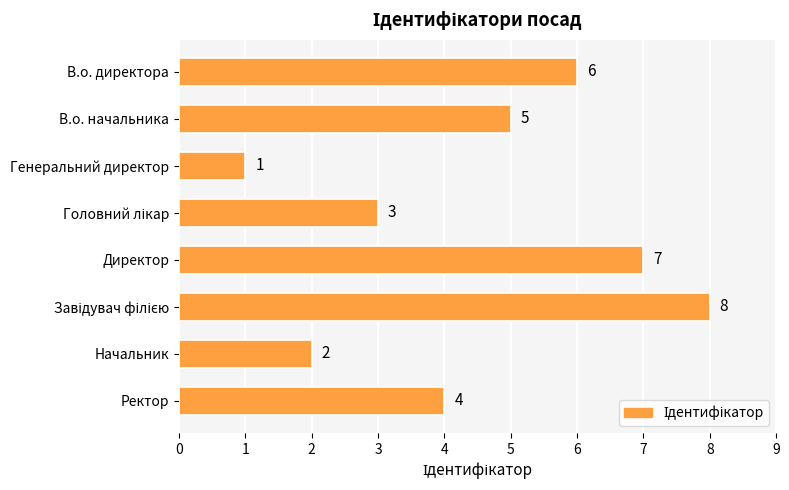

How many values are below 5?

4